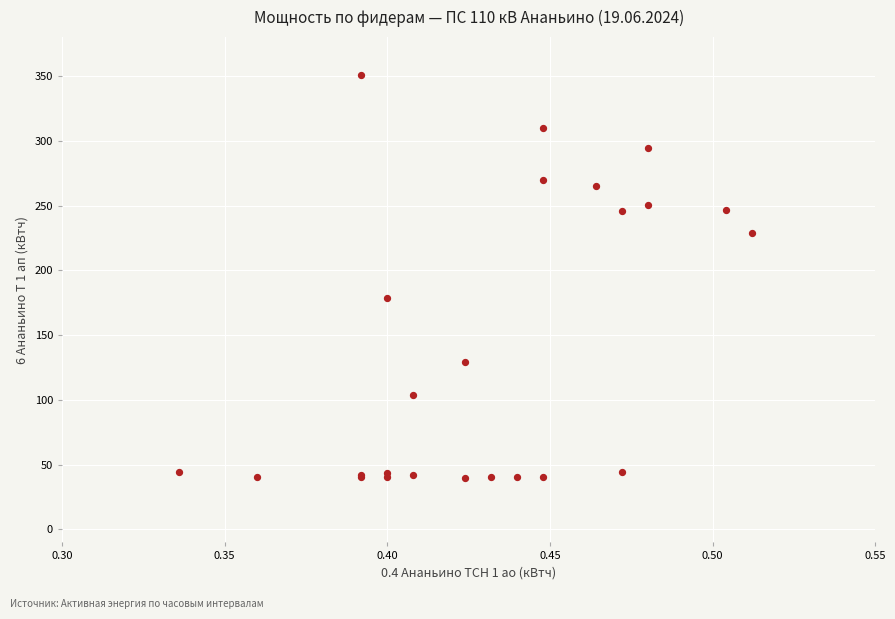

What Y value in the scatter plot is closest to 195?

178.6